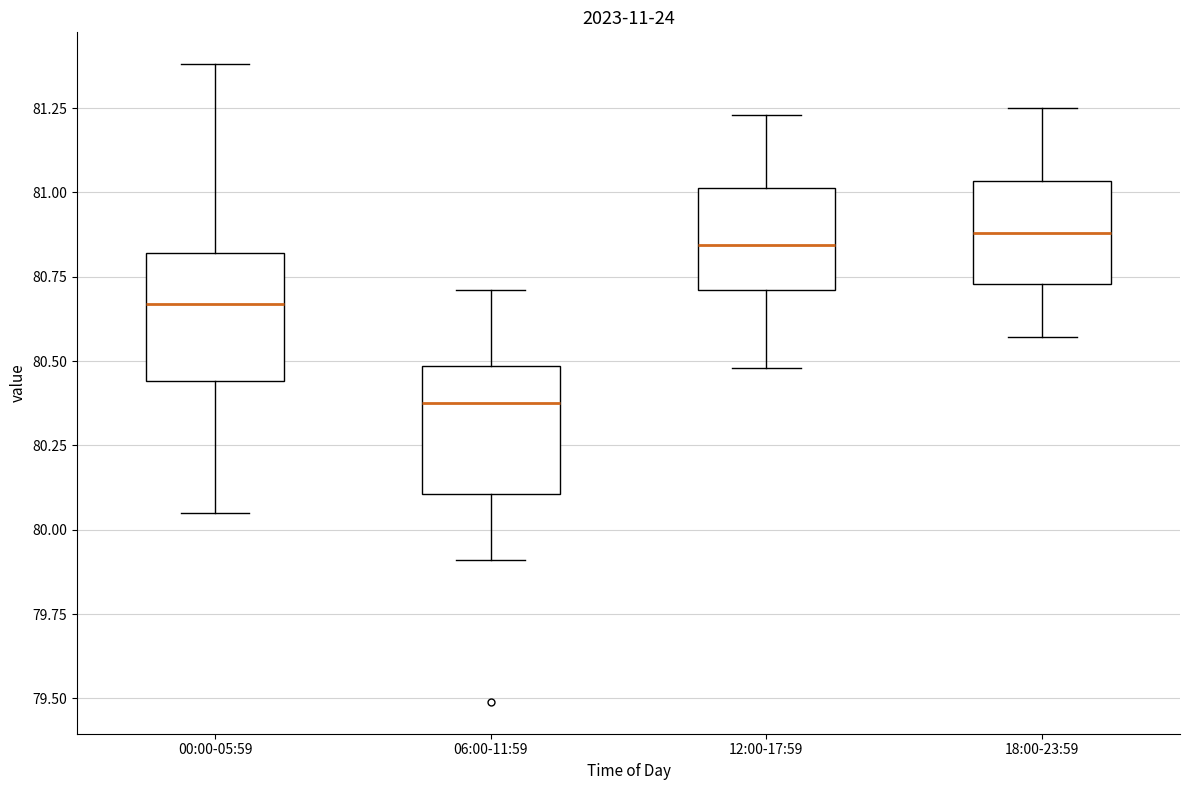

Reading left to right, read every box against the y-axis: the position of its median line, the range the box covers, and the ends of its whiskers. The values are not printed on the chart, so give them approximately, as read against the axis.

00:00-05:59: median 80.65, box 80.45 to 80.80, whiskers 80.05 to 81.40
06:00-11:59: median 80.40, box 80.10 to 80.50, whiskers 79.90 to 80.70
12:00-17:59: median 80.85, box 80.70 to 81.00, whiskers 80.50 to 81.25
18:00-23:59: median 80.90, box 80.75 to 81.05, whiskers 80.55 to 81.25